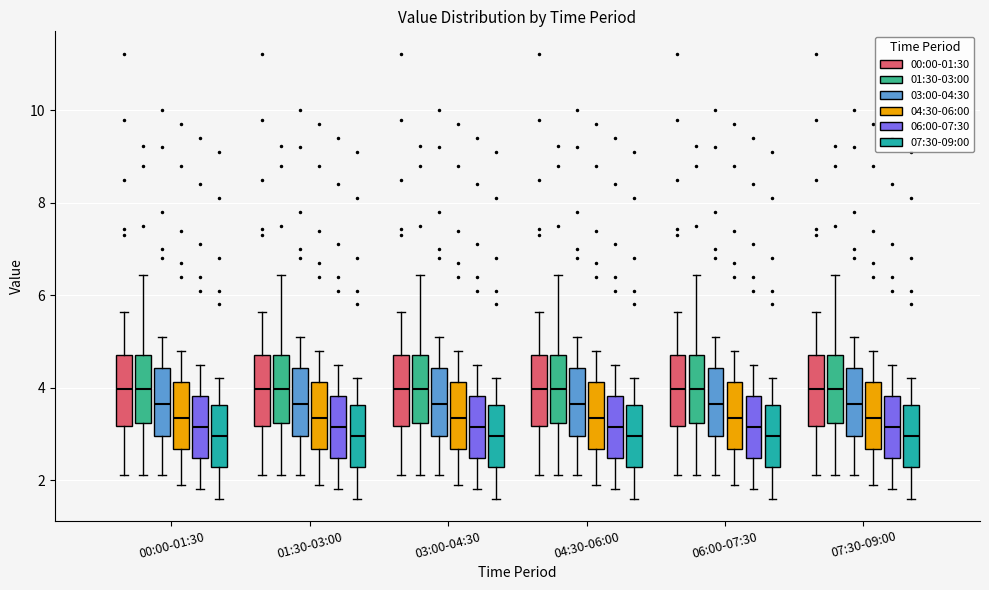

Reading left to right, read every box against the y-axis: the position of its median line, the range the box covers, and the ends of its whiskers. The values are not printed on the chart, so give them approximately, as read against the axis.

00:00-01:30 (00:00-01:30): median 4.0, box 3.2 to 4.8, whiskers 2.2 to 5.6
00:00-01:30 (01:30-03:00): median 4.0, box 3.2 to 4.8, whiskers 2.2 to 6.4
00:00-01:30 (03:00-04:30): median 3.6, box 3.0 to 4.4, whiskers 2.2 to 5.2
00:00-01:30 (04:30-06:00): median 3.4, box 2.6 to 4.2, whiskers 2.0 to 4.8
00:00-01:30 (06:00-07:30): median 3.2, box 2.4 to 3.8, whiskers 1.8 to 4.6
00:00-01:30 (07:30-09:00): median 3.0, box 2.2 to 3.6, whiskers 1.6 to 4.2
01:30-03:00 (00:00-01:30): median 4.0, box 3.2 to 4.8, whiskers 2.2 to 5.6
01:30-03:00 (01:30-03:00): median 4.0, box 3.2 to 4.8, whiskers 2.2 to 6.4
01:30-03:00 (03:00-04:30): median 3.6, box 3.0 to 4.4, whiskers 2.2 to 5.2
01:30-03:00 (04:30-06:00): median 3.4, box 2.6 to 4.2, whiskers 2.0 to 4.8
01:30-03:00 (06:00-07:30): median 3.2, box 2.4 to 3.8, whiskers 1.8 to 4.6
01:30-03:00 (07:30-09:00): median 3.0, box 2.2 to 3.6, whiskers 1.6 to 4.2
03:00-04:30 (00:00-01:30): median 4.0, box 3.2 to 4.8, whiskers 2.2 to 5.6
03:00-04:30 (01:30-03:00): median 4.0, box 3.2 to 4.8, whiskers 2.2 to 6.4
03:00-04:30 (03:00-04:30): median 3.6, box 3.0 to 4.4, whiskers 2.2 to 5.2
03:00-04:30 (04:30-06:00): median 3.4, box 2.6 to 4.2, whiskers 2.0 to 4.8
03:00-04:30 (06:00-07:30): median 3.2, box 2.4 to 3.8, whiskers 1.8 to 4.6
03:00-04:30 (07:30-09:00): median 3.0, box 2.2 to 3.6, whiskers 1.6 to 4.2
04:30-06:00 (00:00-01:30): median 4.0, box 3.2 to 4.8, whiskers 2.2 to 5.6
04:30-06:00 (01:30-03:00): median 4.0, box 3.2 to 4.8, whiskers 2.2 to 6.4
04:30-06:00 (03:00-04:30): median 3.6, box 3.0 to 4.4, whiskers 2.2 to 5.2
04:30-06:00 (04:30-06:00): median 3.4, box 2.6 to 4.2, whiskers 2.0 to 4.8
04:30-06:00 (06:00-07:30): median 3.2, box 2.4 to 3.8, whiskers 1.8 to 4.6
04:30-06:00 (07:30-09:00): median 3.0, box 2.2 to 3.6, whiskers 1.6 to 4.2
06:00-07:30 (00:00-01:30): median 4.0, box 3.2 to 4.8, whiskers 2.2 to 5.6
06:00-07:30 (01:30-03:00): median 4.0, box 3.2 to 4.8, whiskers 2.2 to 6.4
06:00-07:30 (03:00-04:30): median 3.6, box 3.0 to 4.4, whiskers 2.2 to 5.2
06:00-07:30 (04:30-06:00): median 3.4, box 2.6 to 4.2, whiskers 2.0 to 4.8
06:00-07:30 (06:00-07:30): median 3.2, box 2.4 to 3.8, whiskers 1.8 to 4.6
06:00-07:30 (07:30-09:00): median 3.0, box 2.2 to 3.6, whiskers 1.6 to 4.2
07:30-09:00 (00:00-01:30): median 4.0, box 3.2 to 4.8, whiskers 2.2 to 5.6
07:30-09:00 (01:30-03:00): median 4.0, box 3.2 to 4.8, whiskers 2.2 to 6.4
07:30-09:00 (03:00-04:30): median 3.6, box 3.0 to 4.4, whiskers 2.2 to 5.2
07:30-09:00 (04:30-06:00): median 3.4, box 2.6 to 4.2, whiskers 2.0 to 4.8
07:30-09:00 (06:00-07:30): median 3.2, box 2.4 to 3.8, whiskers 1.8 to 4.6
07:30-09:00 (07:30-09:00): median 3.0, box 2.2 to 3.6, whiskers 1.6 to 4.2